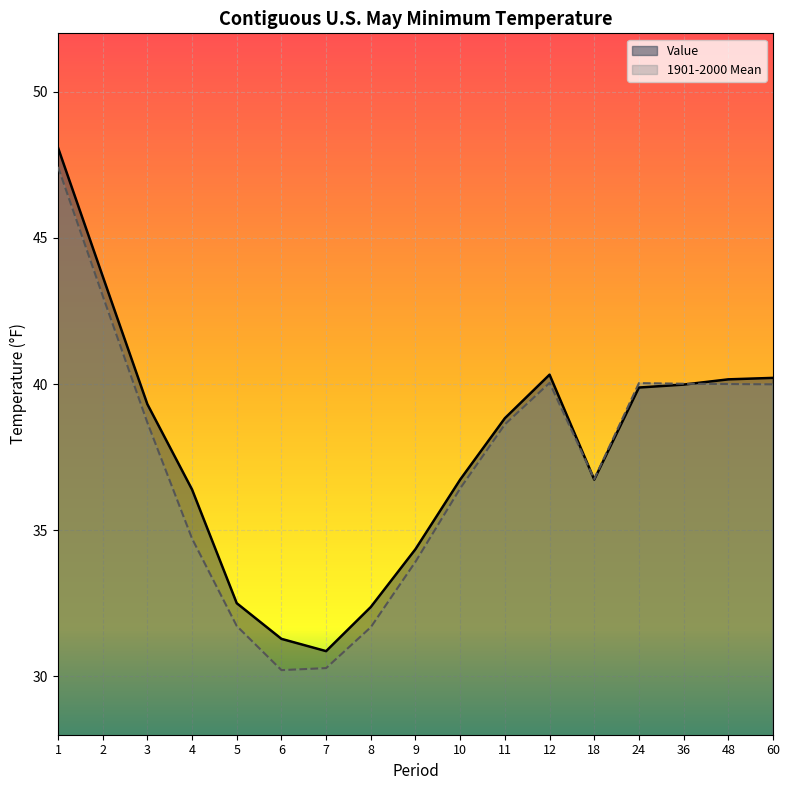

Where is the first local minimum for Value?

7